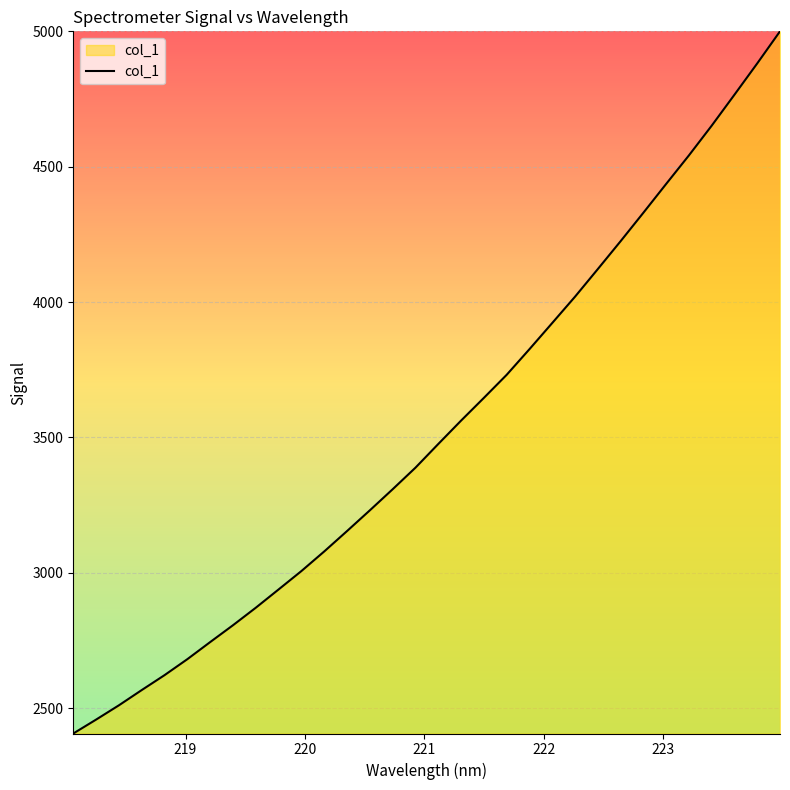

What is the minimum value shown in the chart?

2405.8